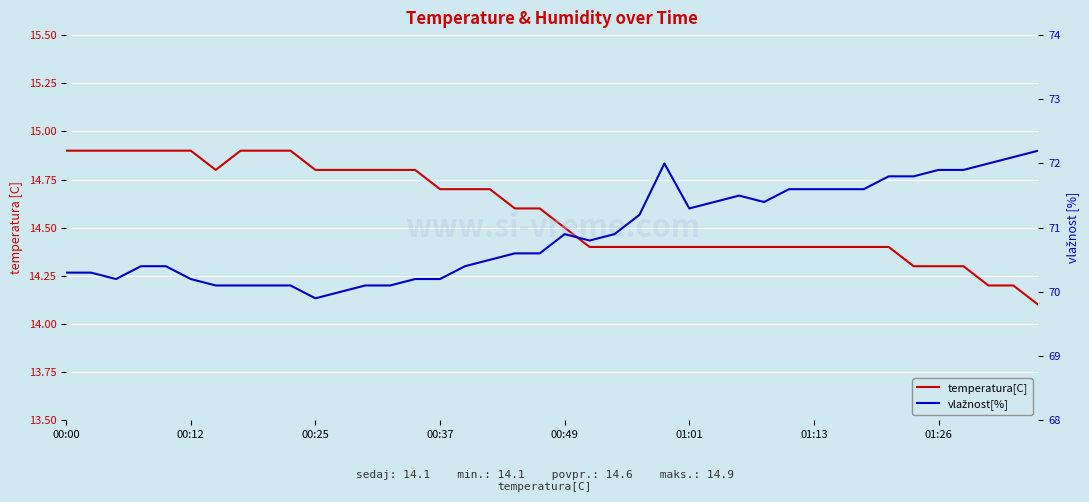

The vlažnost[%] series shows 117.7 at 00:25. True or false?

False